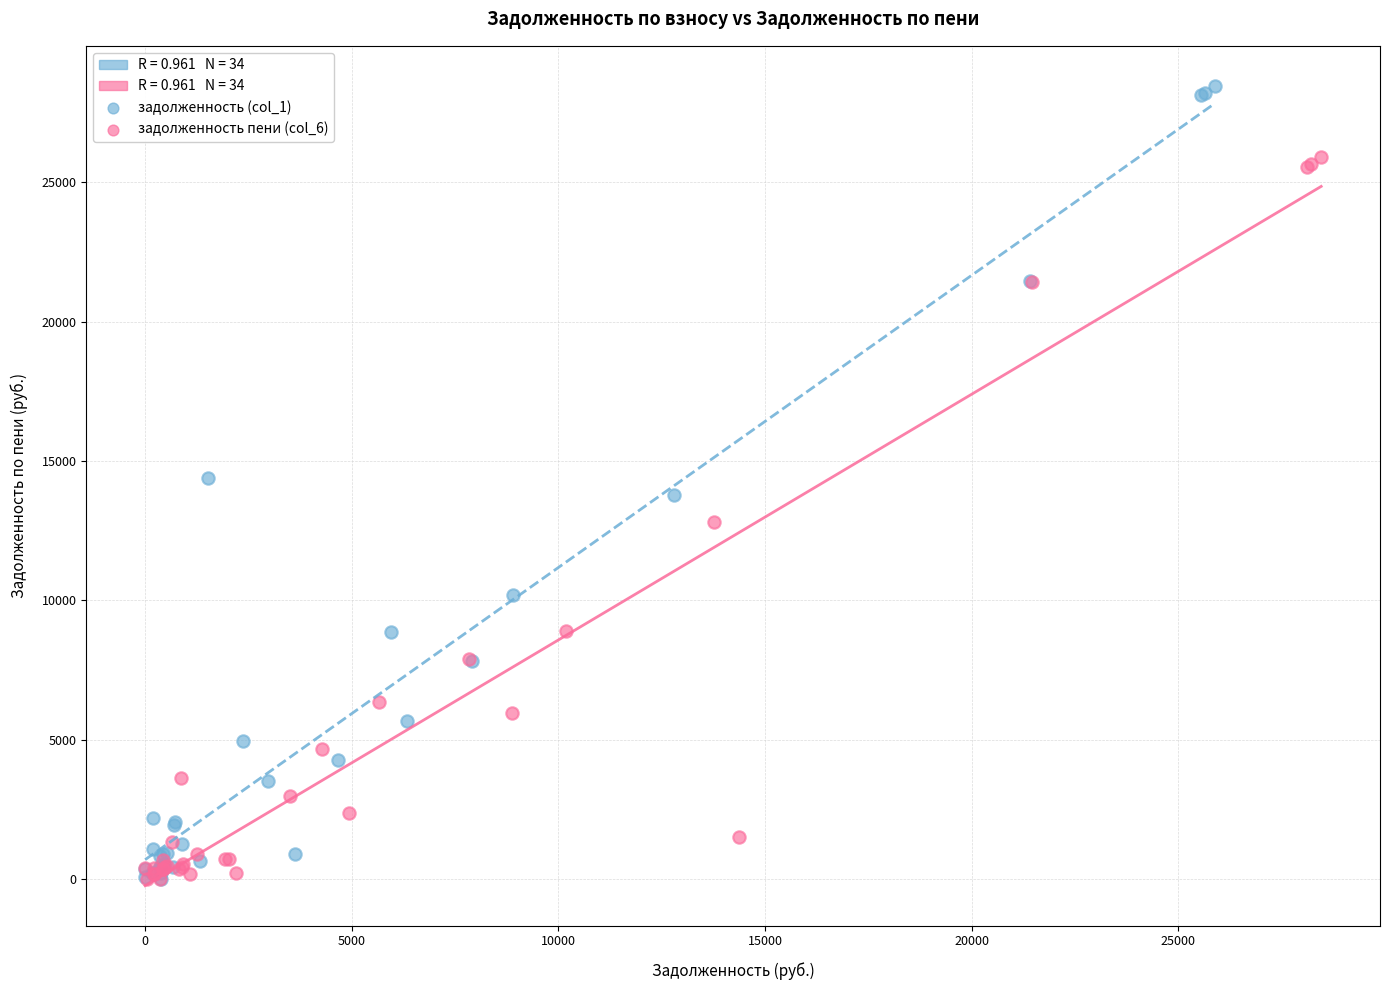

Which series has the widest spread of Y values?

задолженность (col_1)